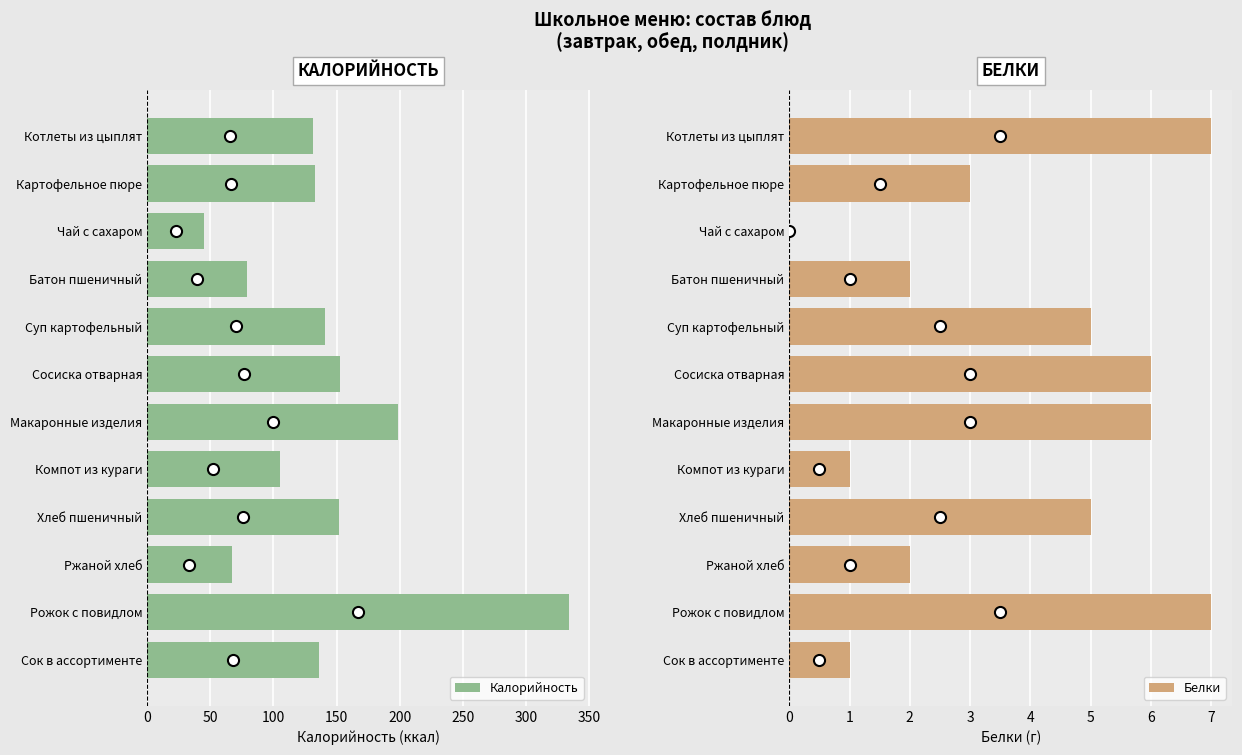

Reading left to right, list all the values displayed in this chart.

Калорийность: 131	133	45	79	141	153	199	105	152	67	334	136
Белки: 7	3	0	2	5	6	6	1	5	2	7	1